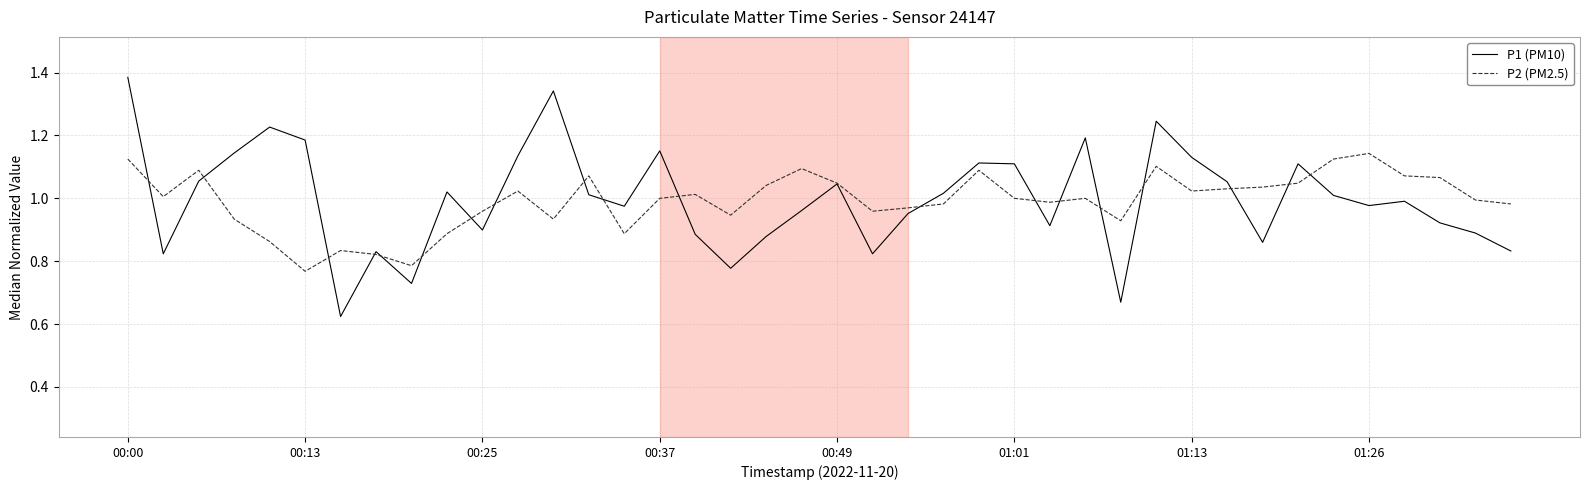

Which series has the widest spread of values?

P1 (PM10)